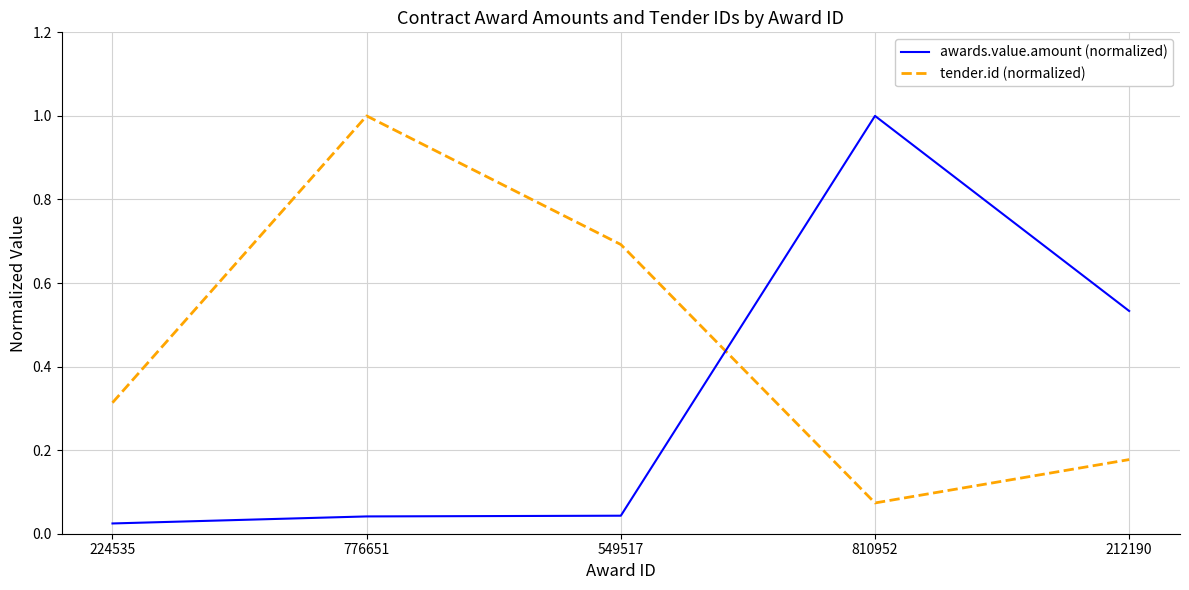

What is the sum of the awards.value.amount (normalized) values at 810952 and 224535?

1.0